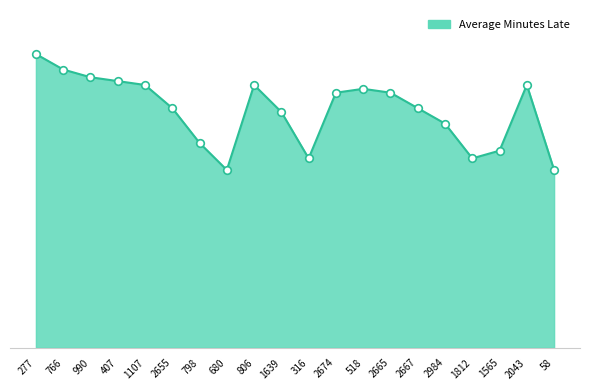

Between 2984 and 407, which is larger?

407